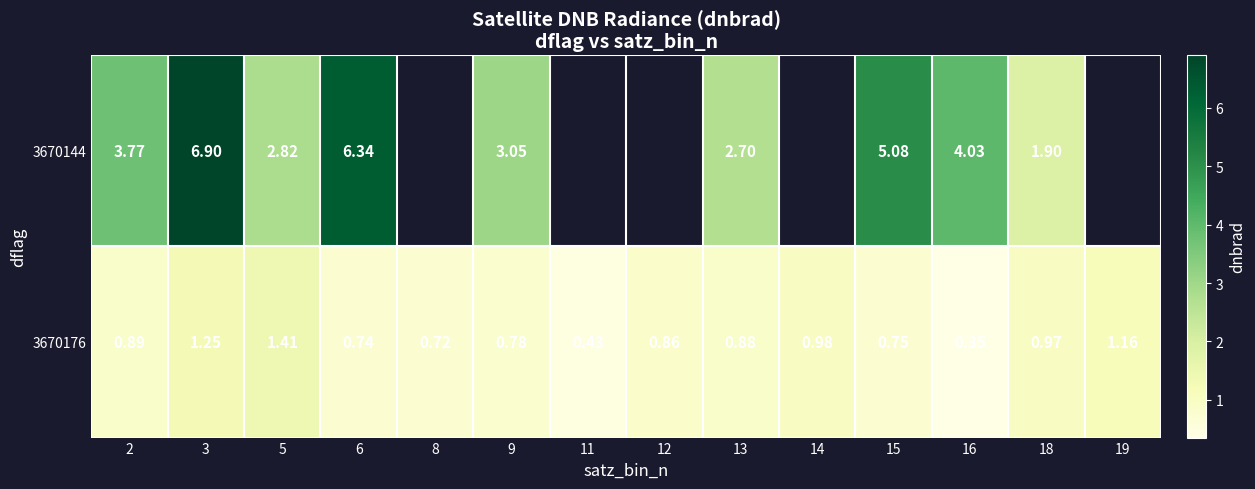

Which series changed the most between 11 and 12?

3670176